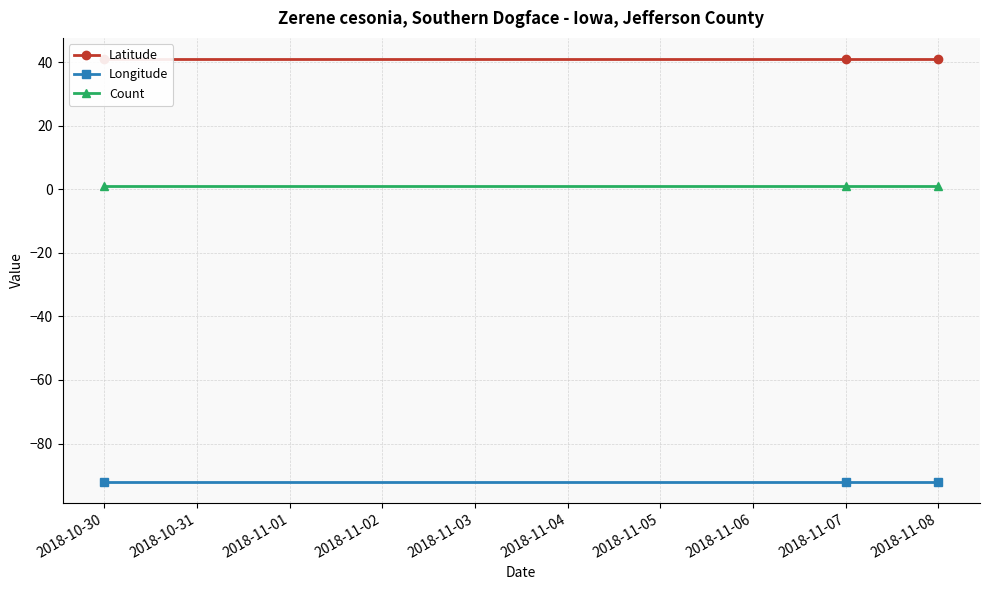

What is the value of the Longitude point at the 3rd from the left?

-92.0